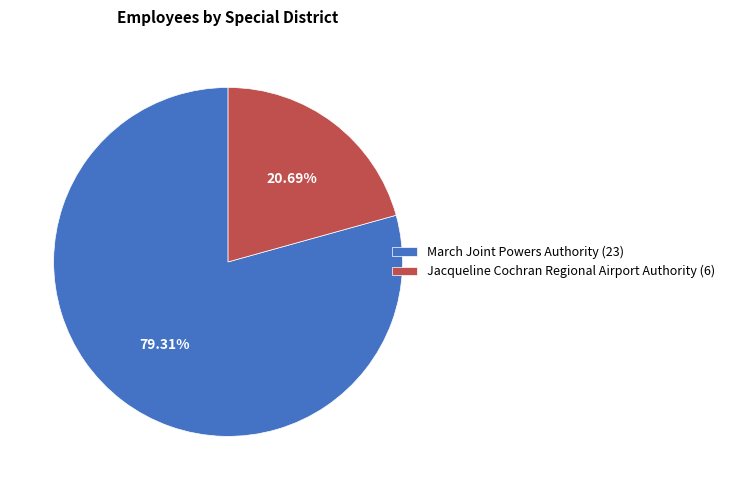

To the nearest percent, what percentage of the pie is March Joint Powers Authority?

79%